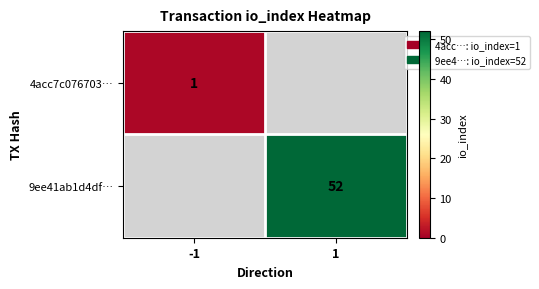

What is the total value across all series at -1?

1